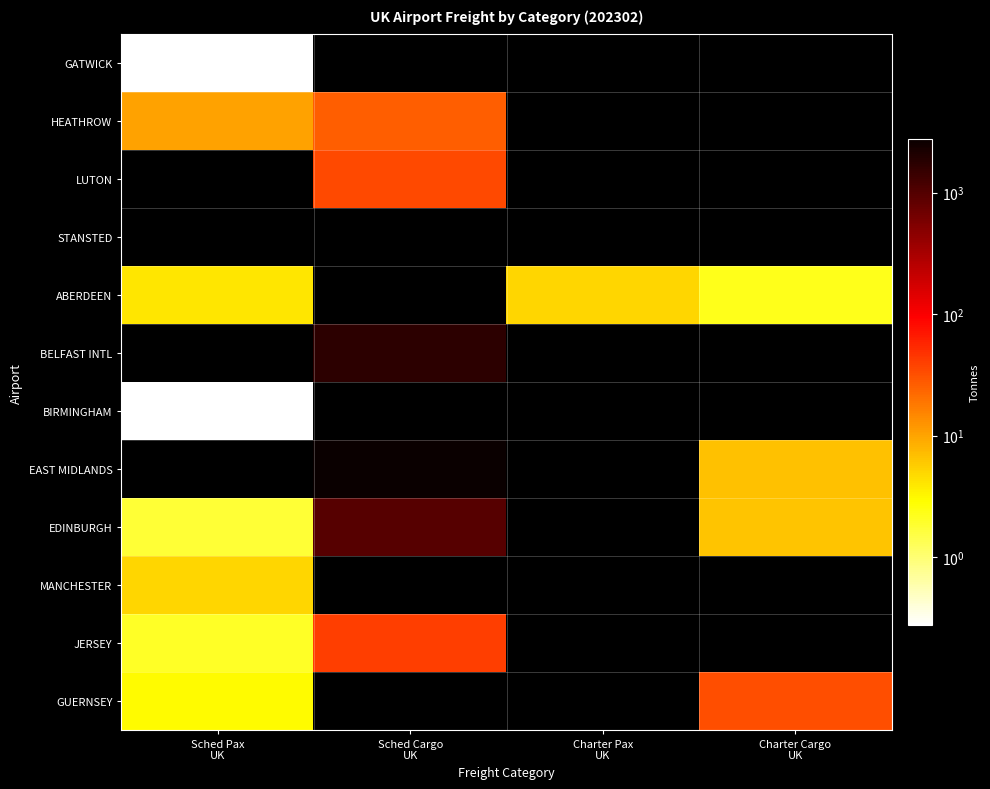

Reading left to right, transcribe all the data shown in this chart.

GATWICK: Sched Pax
UK=0.0	Sched Cargo
UK=0.0	Charter Pax
UK=0.0	Charter Cargo
UK=0.0
HEATHROW: Sched Pax
UK=10.4	Sched Cargo
UK=26.6	Charter Pax
UK=0.0	Charter Cargo
UK=0.0
LUTON: Sched Pax
UK=0.0	Sched Cargo
UK=34.5	Charter Pax
UK=0.0	Charter Cargo
UK=0.0
STANSTED: Sched Pax
UK=0.0	Sched Cargo
UK=0.0	Charter Pax
UK=0.0	Charter Cargo
UK=0.0
ABERDEEN: Sched Pax
UK=4.1	Sched Cargo
UK=0.0	Charter Pax
UK=5.0	Charter Cargo
UK=2.3
BELFAST INTL: Sched Pax
UK=0.0	Sched Cargo
UK=1673.1	Charter Pax
UK=0.0	Charter Cargo
UK=0.0
BIRMINGHAM: Sched Pax
UK=0.0	Sched Cargo
UK=0.0	Charter Pax
UK=0.0	Charter Cargo
UK=0.0
EAST MIDLANDS: Sched Pax
UK=0.0	Sched Cargo
UK=2756.4	Charter Pax
UK=0.0	Charter Cargo
UK=6.6
EDINBURGH: Sched Pax
UK=1.8	Sched Cargo
UK=949.3	Charter Pax
UK=0.0	Charter Cargo
UK=6.3
MANCHESTER: Sched Pax
UK=5.0	Sched Cargo
UK=0.0	Charter Pax
UK=0.0	Charter Cargo
UK=0.0
JERSEY: Sched Pax
UK=2.0	Sched Cargo
UK=40.8	Charter Pax
UK=0.0	Charter Cargo
UK=0.0
GUERNSEY: Sched Pax
UK=3.0	Sched Cargo
UK=0.0	Charter Pax
UK=0.0	Charter Cargo
UK=32.4